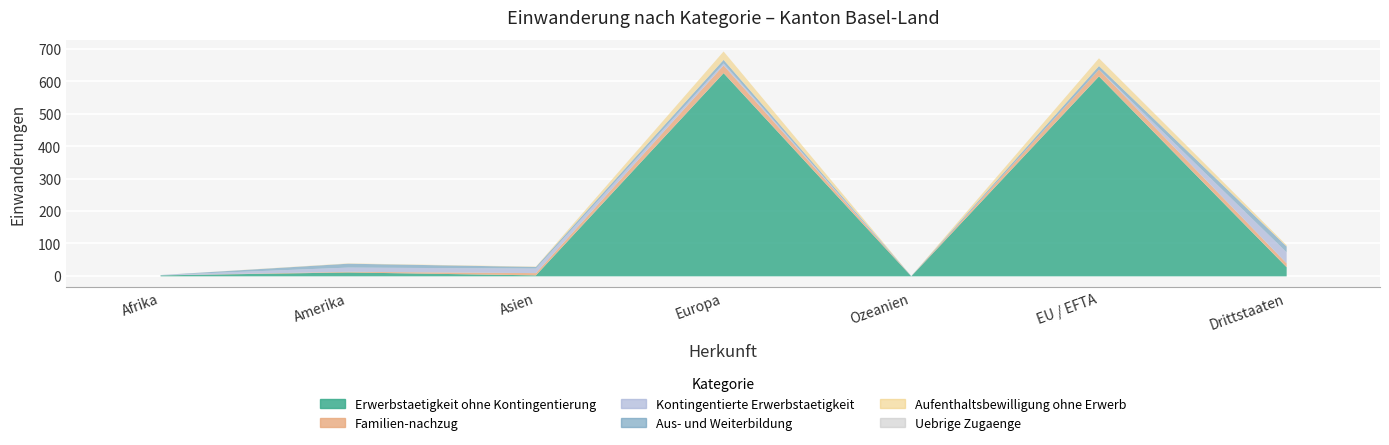

List the series in order of their peak value, lowest first.

Uebrige Zugaenge, Aus- und Weiterbildung, Familien-nachzug, Aufenthaltsbewilligung ohne Erwerb, Kontingentierte Erwerbstaetigkeit, Erwerbstaetigkeit ohne Kontingentierung